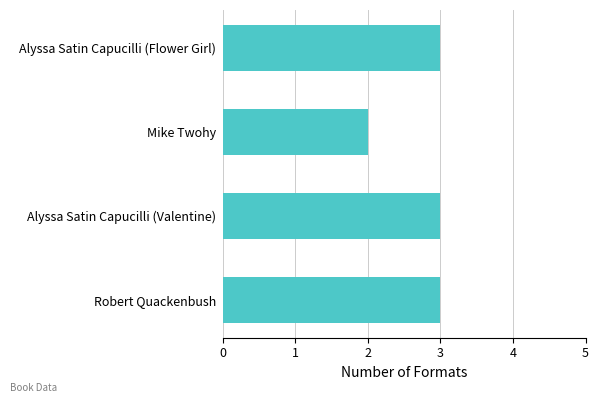

What is the average value?

3